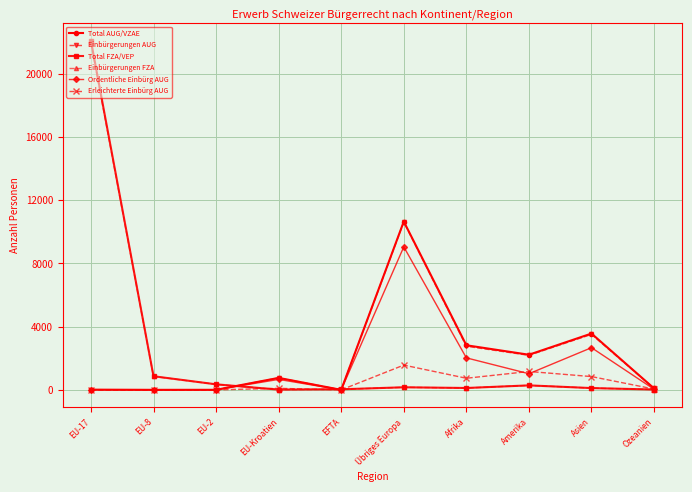

What is the difference between the highest and lowest values at Amerika?

1938